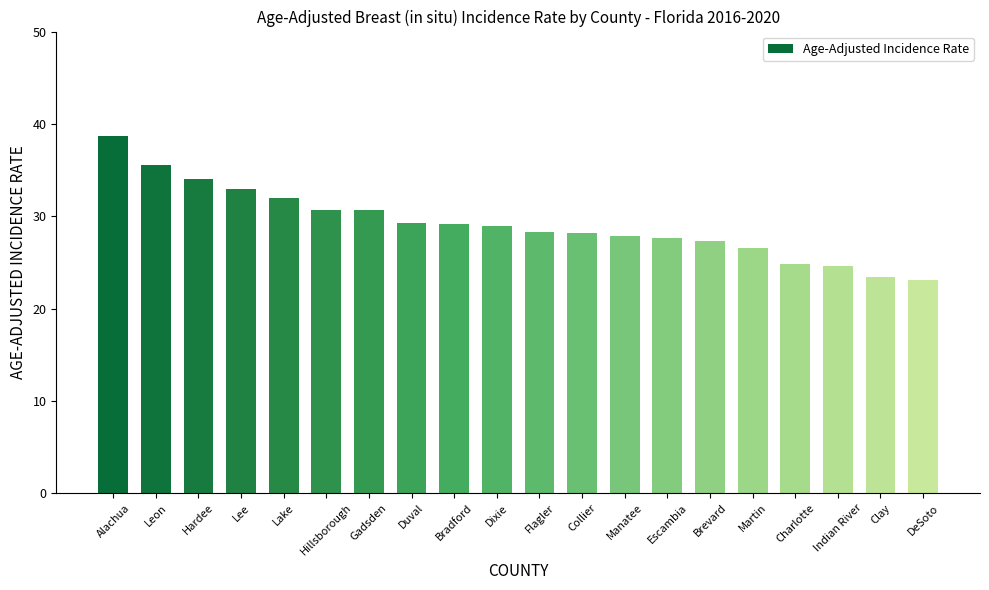

What is the minimum value shown in the chart?

23.1